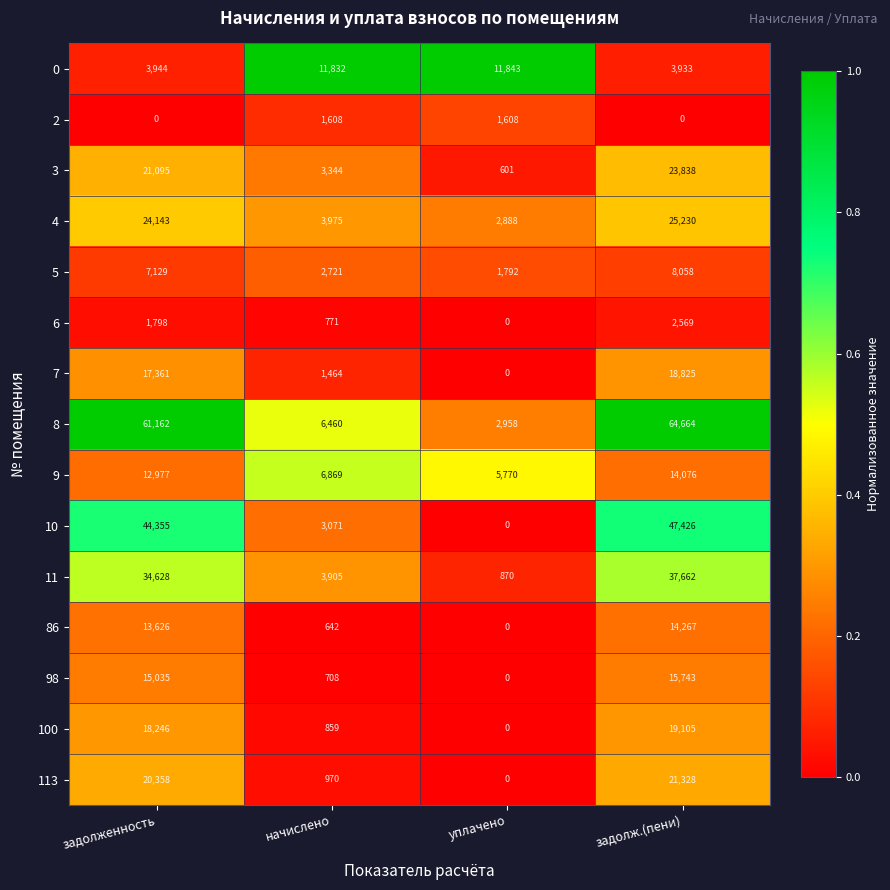

Count the number of categories in the chart.

4